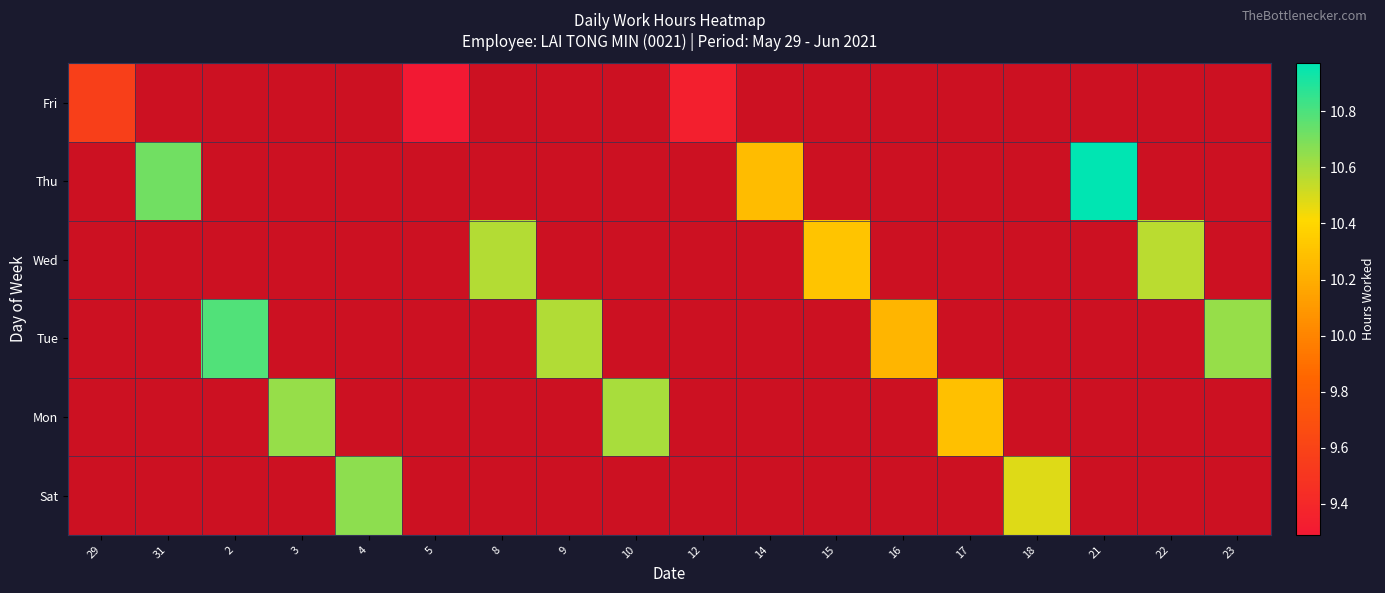

Which label corresponds to the smallest value in the chart?

5